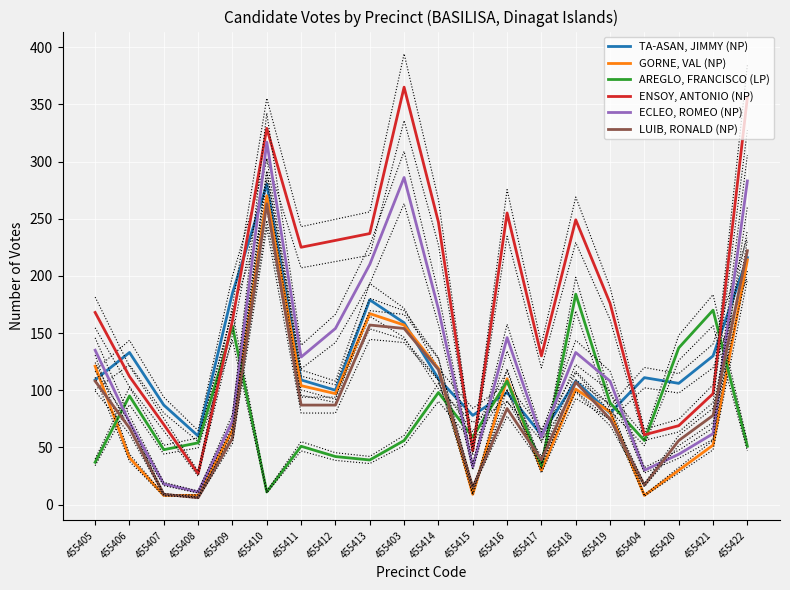

At how many categories does at least one series exceed 138?

13